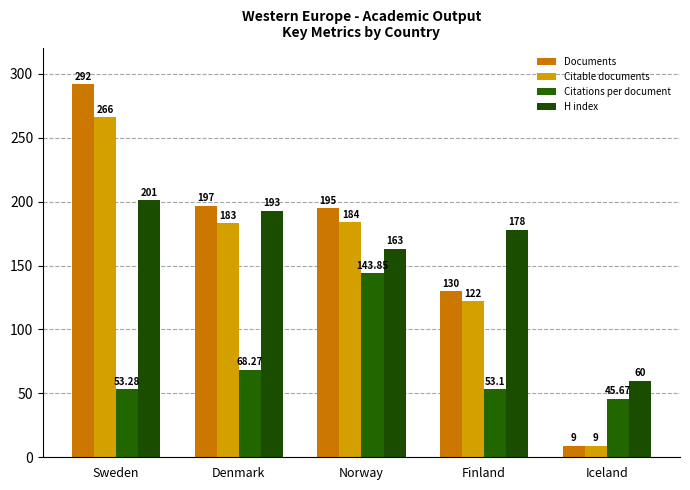

What is the difference between the maximum and second lowest values in the Documents series?

162.0